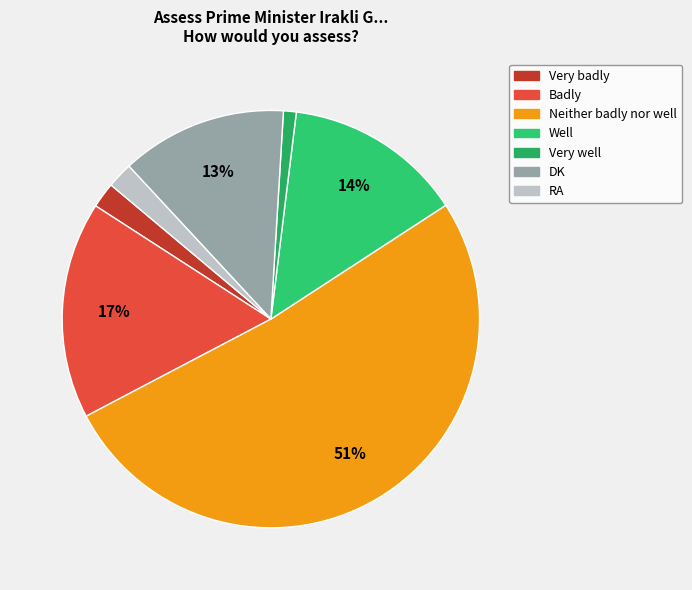

Approximately how many times larger is the value at DK compared to Badly?

0.8